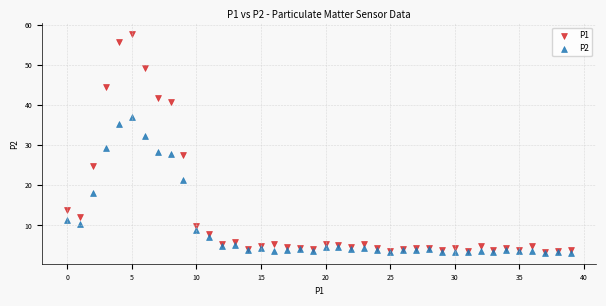

What are all the series names shown in the legend?

P1, P2